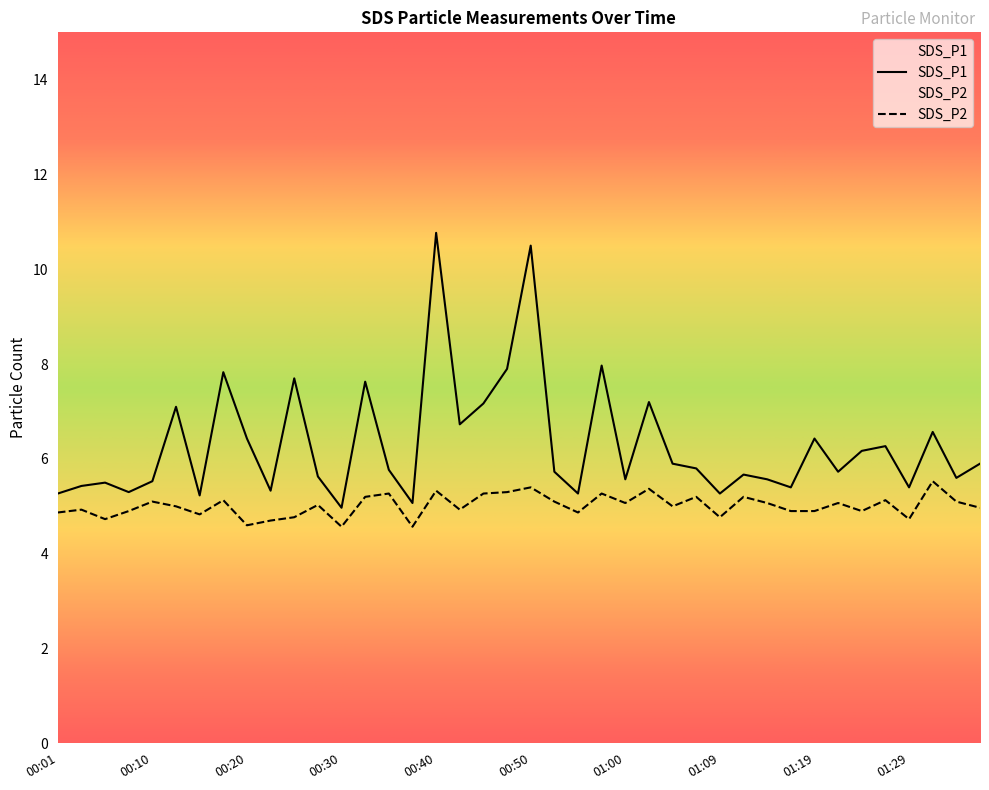

Which series has the largest total across all categories?

SDS_P1